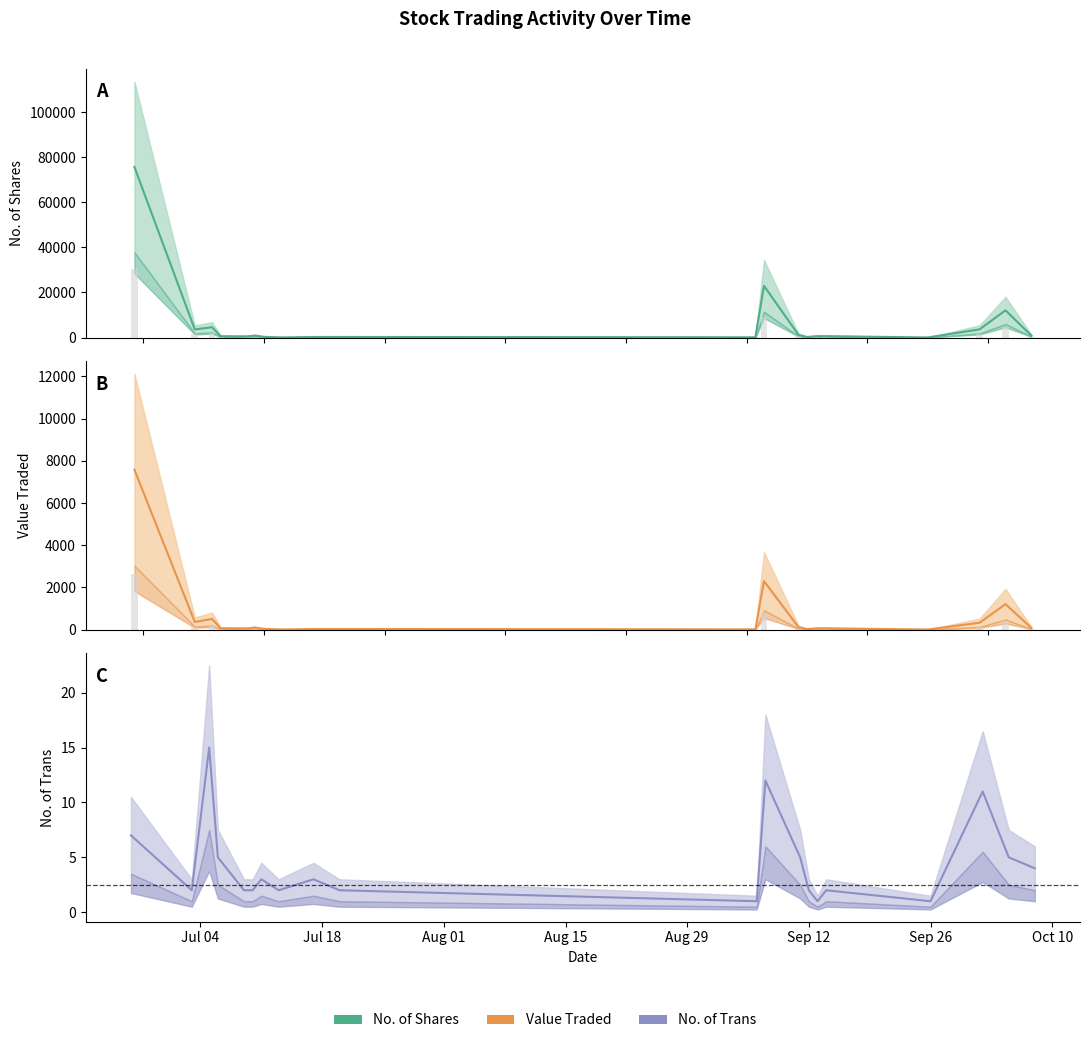

What is the value of the Value Traded bar at the 5th from the left?

55.0